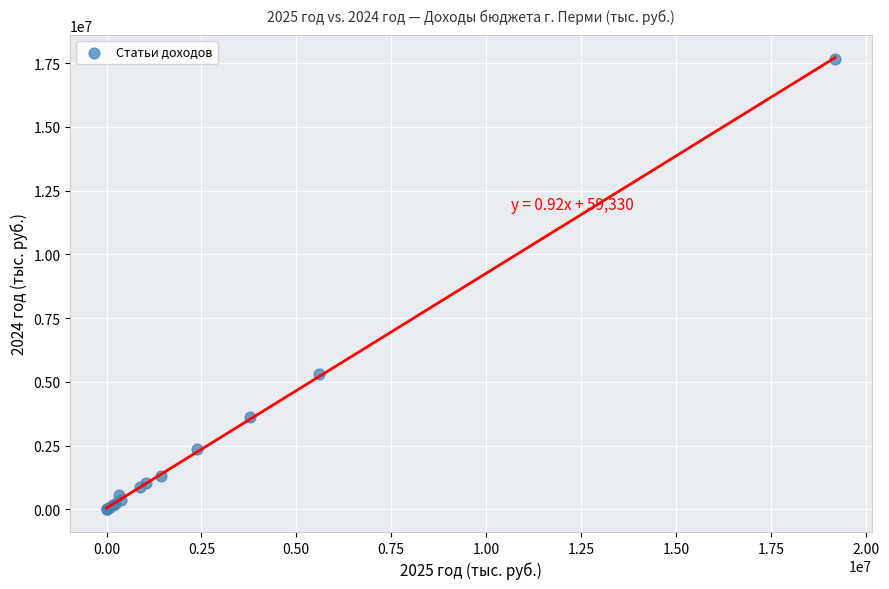

What Y value in the scatter plot is closest to 8829118?

5309491.7